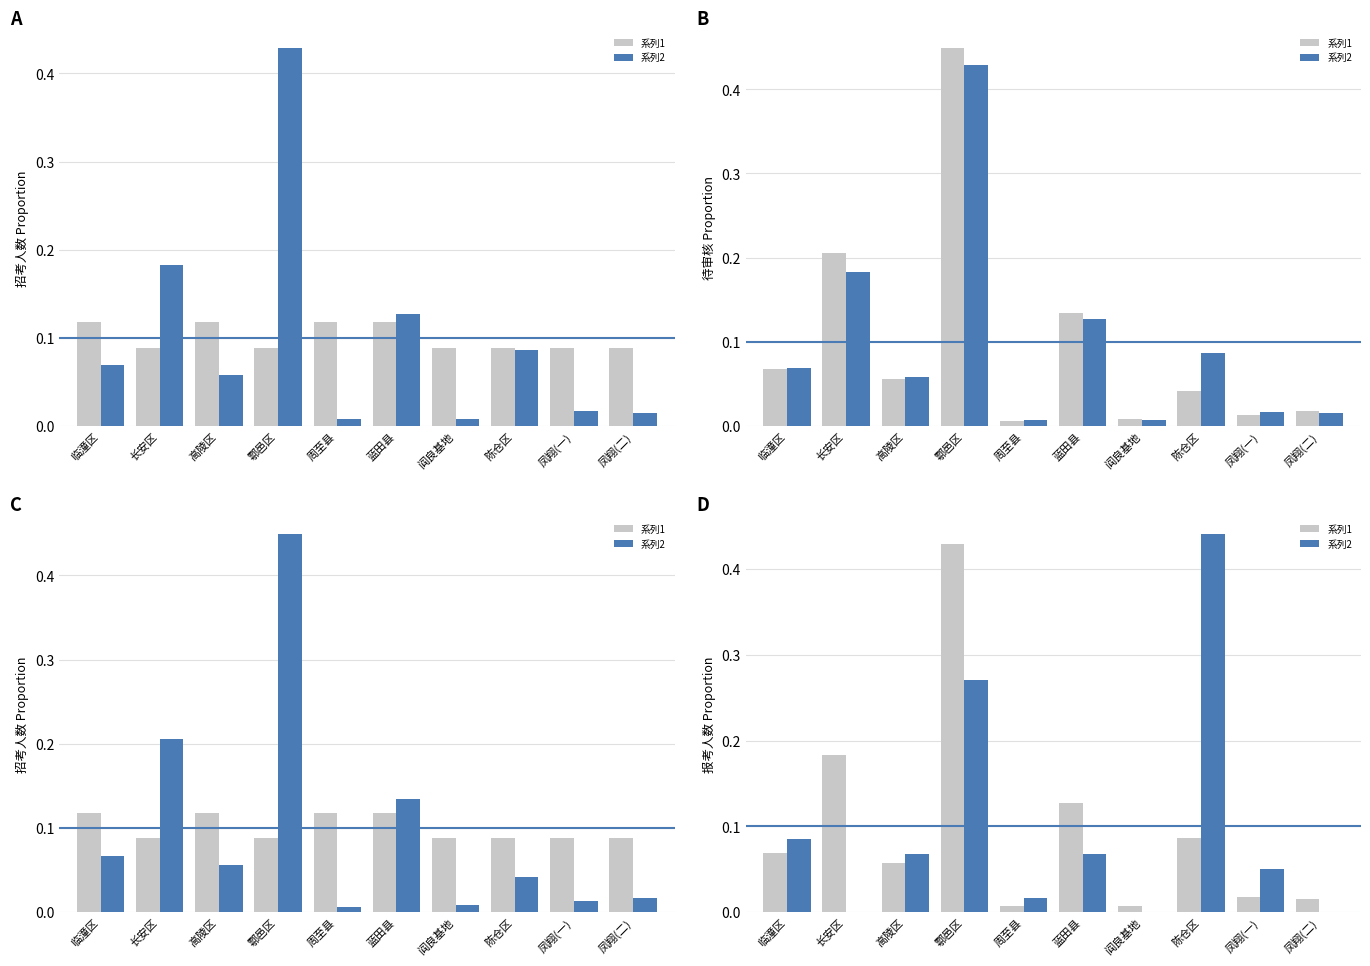

Which series has the widest spread of values?

系列2